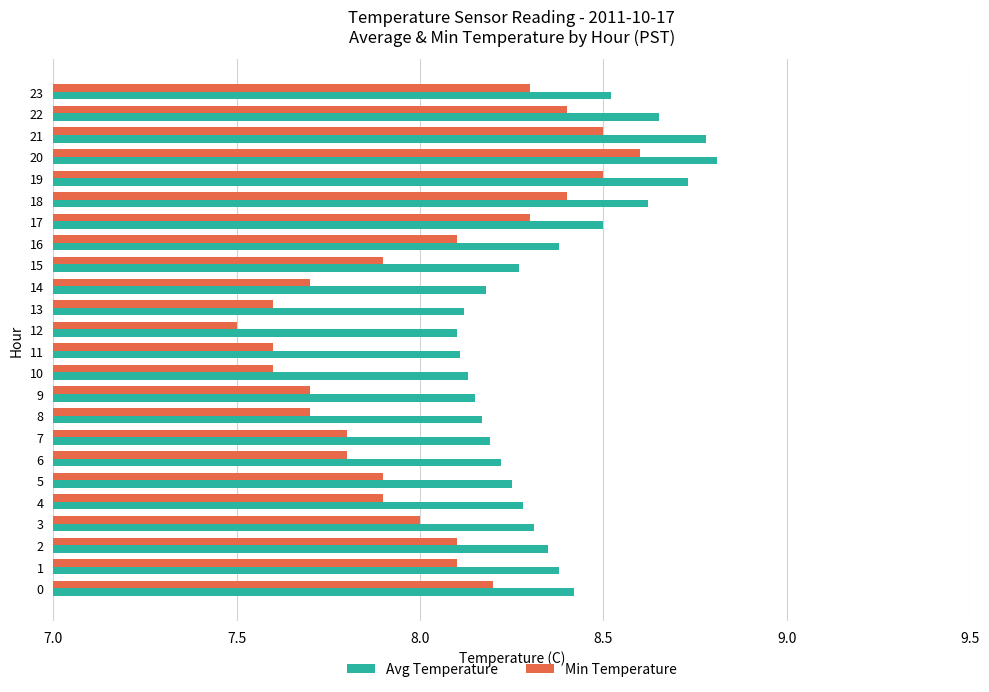

What is the difference between the maximum and minimum values in the Min Temperature series?

1.1